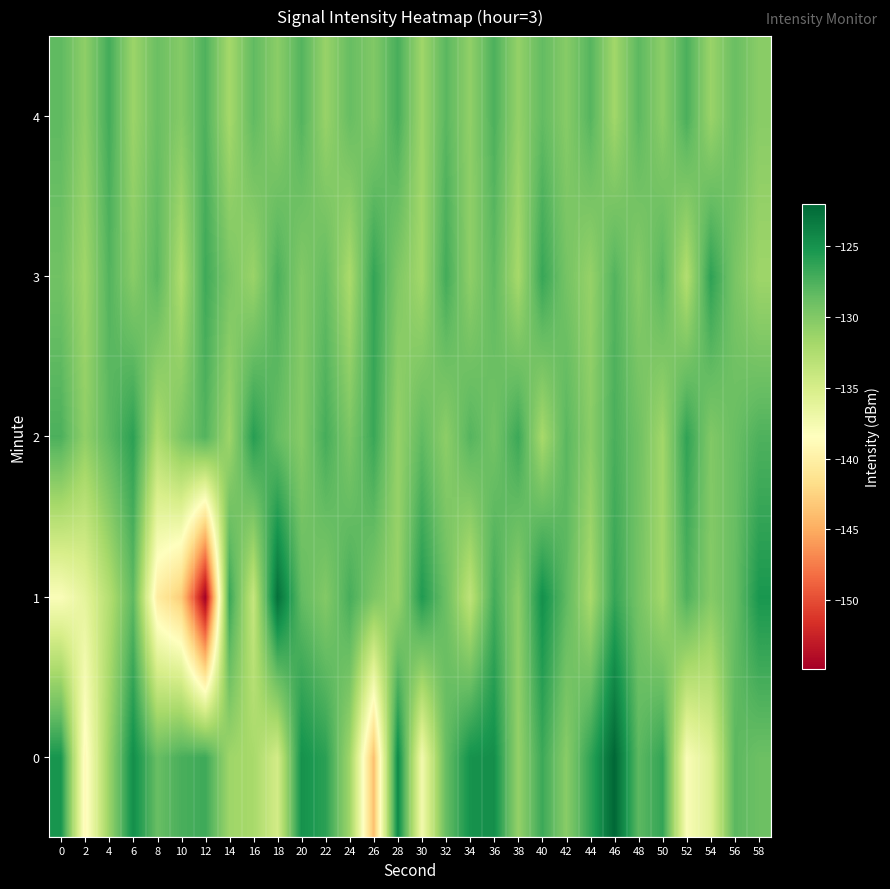

Which series has the widest spread of values?

1